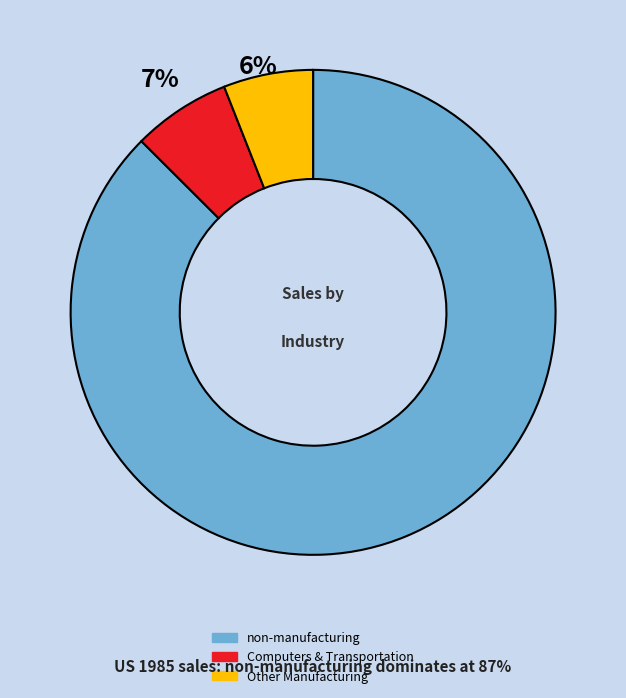

How many slices are in this pie chart?

3